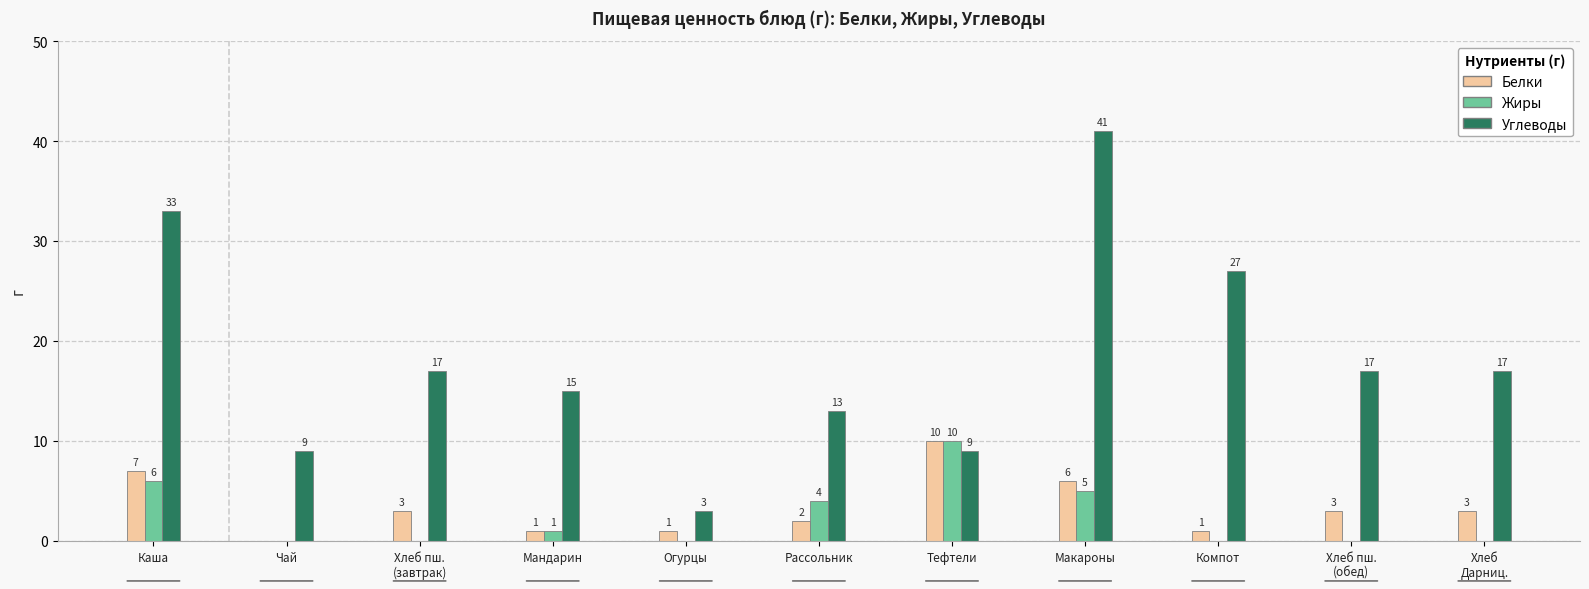

Is the value of Углеводы at Мандарин greater than the value of Белки at Тефтели?

Yes